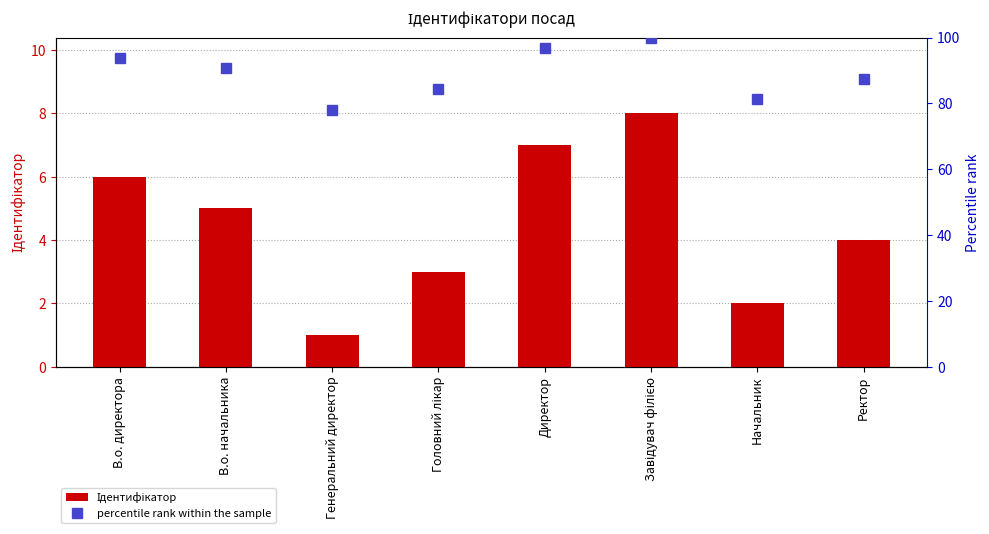

What is the difference between the maximum and minimum values in the Ідентифікатор series?

7.0